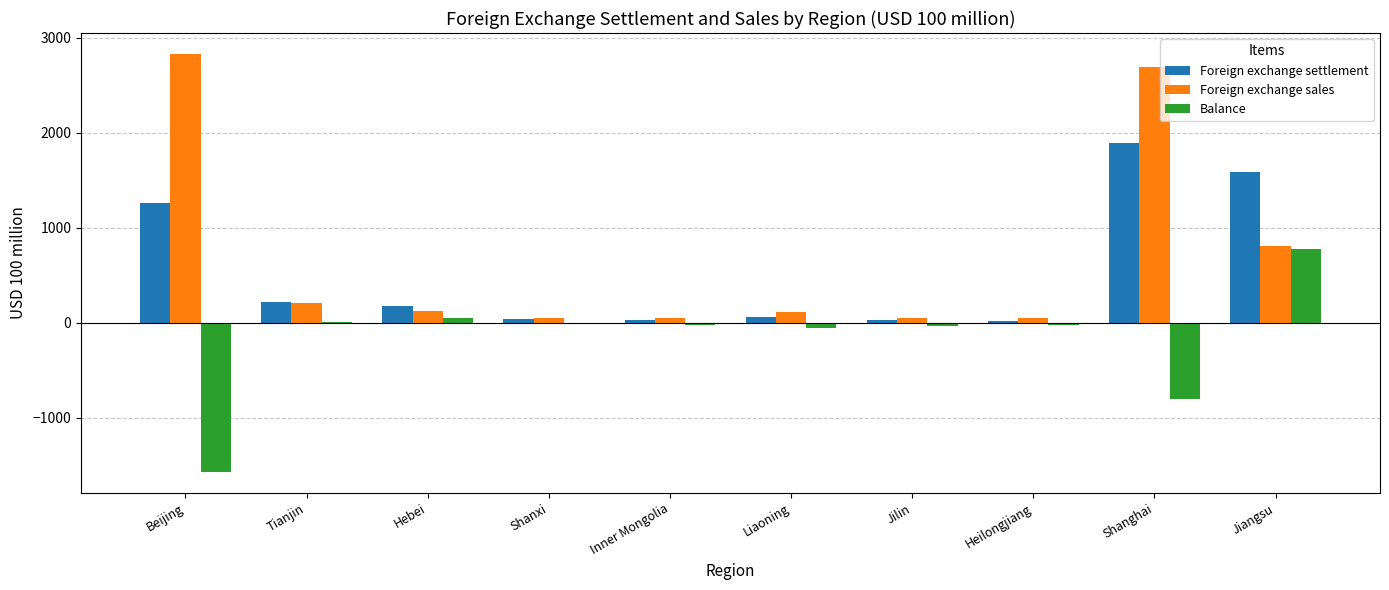

What is the maximum value shown in the chart?

2830.1